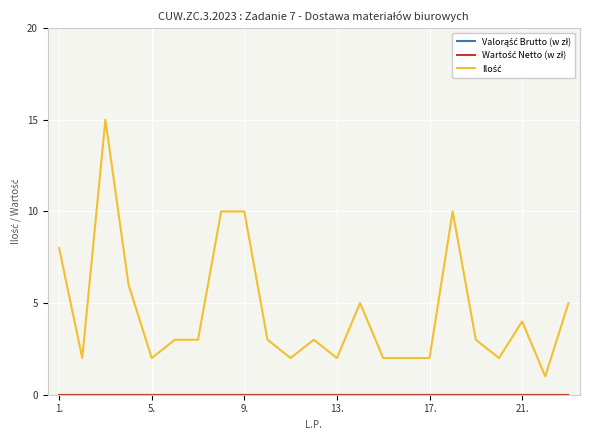

Does the chart have visible grid lines?

Yes